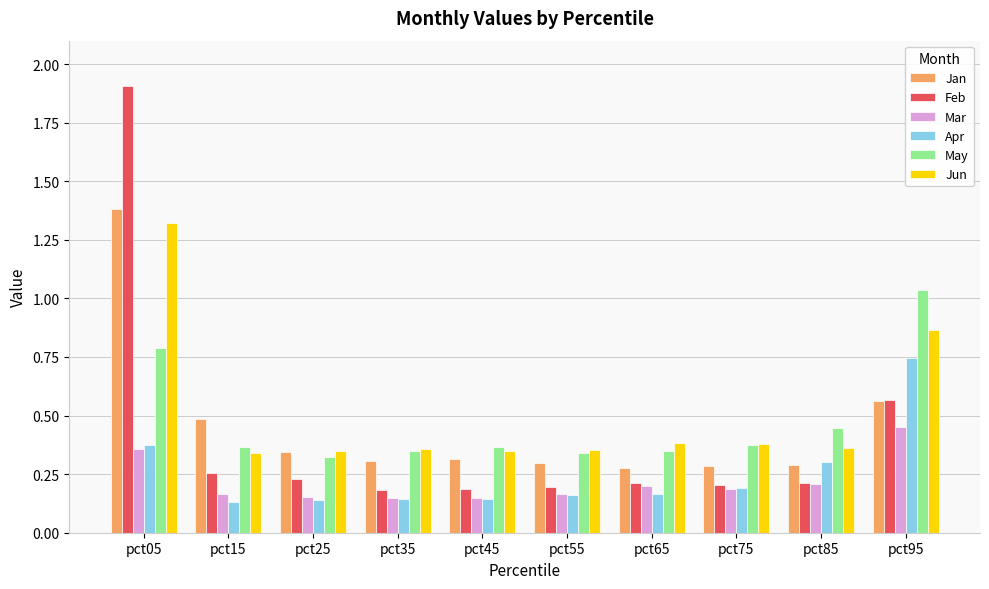

The value of Feb at pct65 is 0.2. True or false?

True